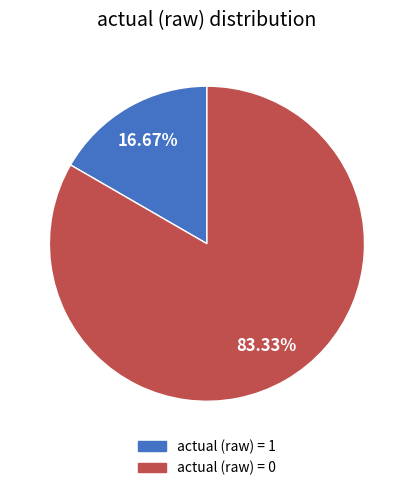

How many slices are in this pie chart?

2